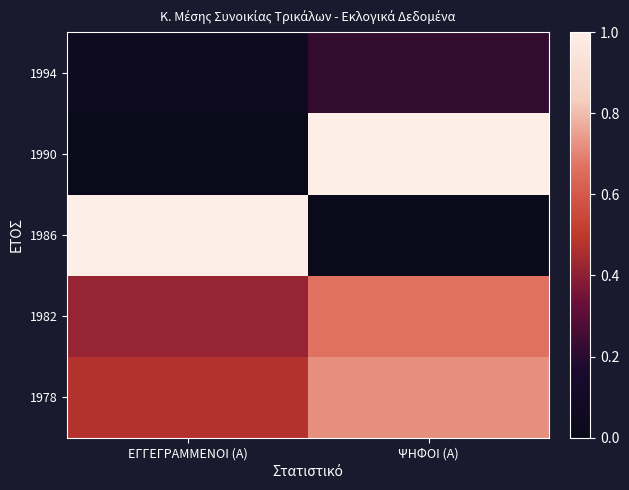

Which category has the highest value across all series?

ΕΓΓΕΓΡΑΜΜΕΝΟΙ (Α)